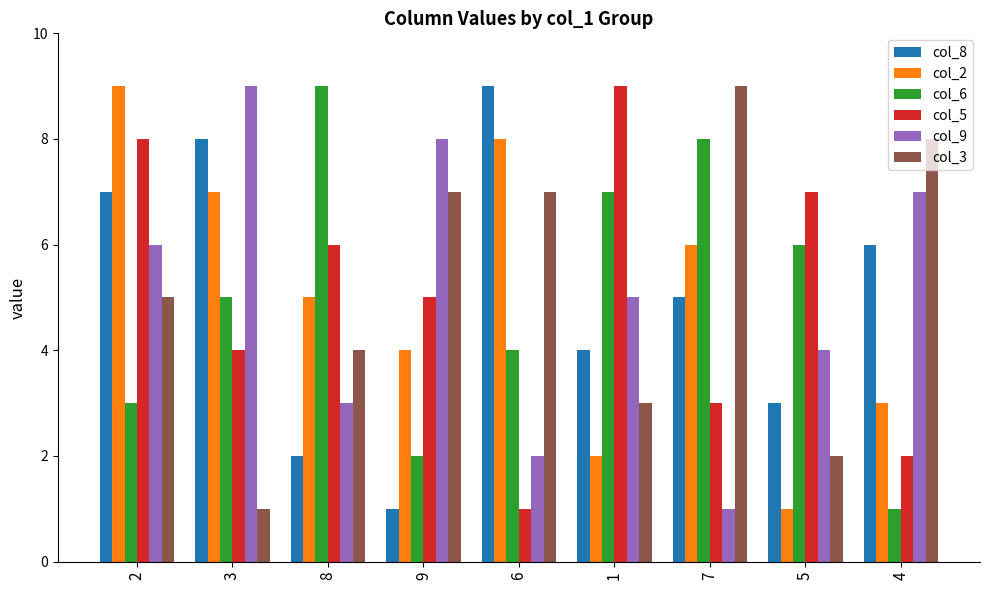

What is the total value across all series at 5?

23